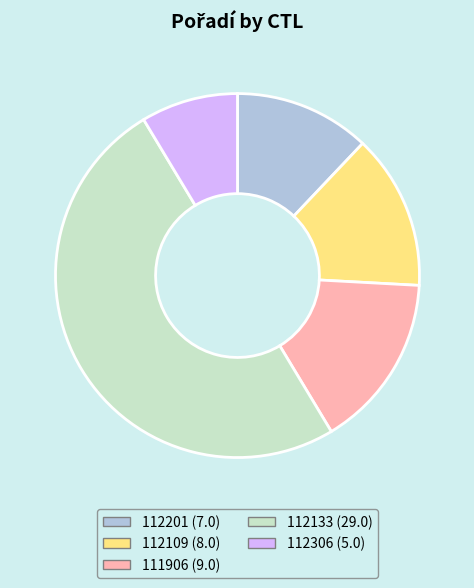

Is 112109 the majority of the pie?

No